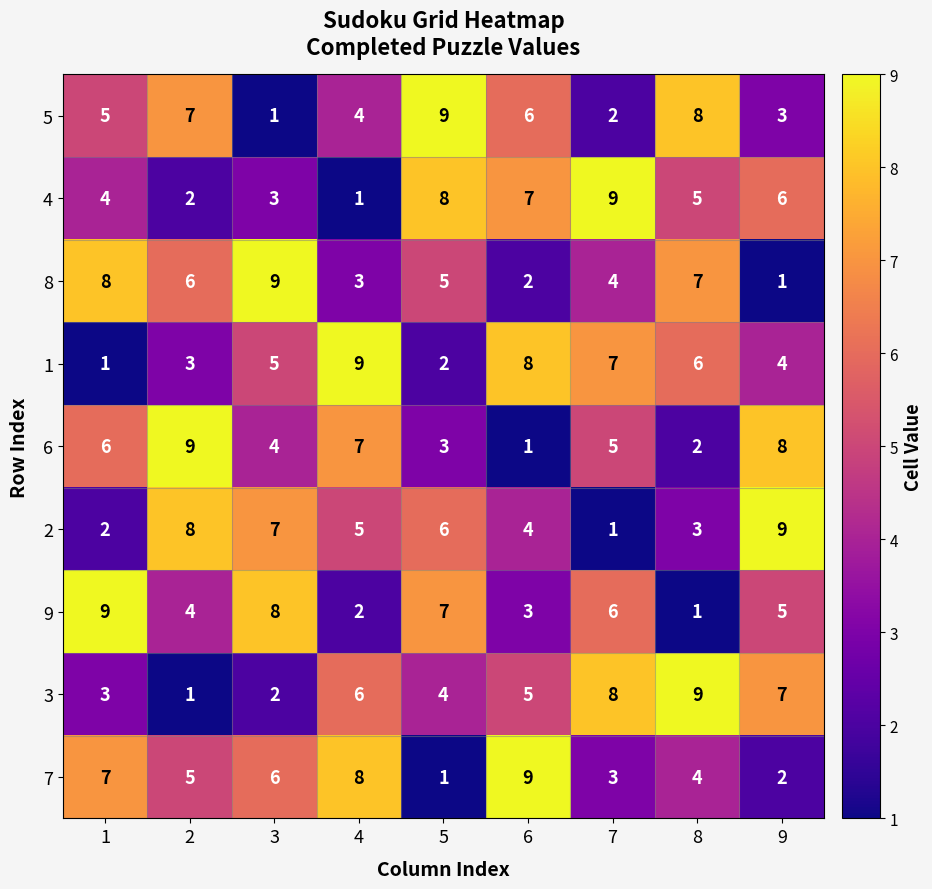

What is the difference between the highest and lowest values at 8?

8